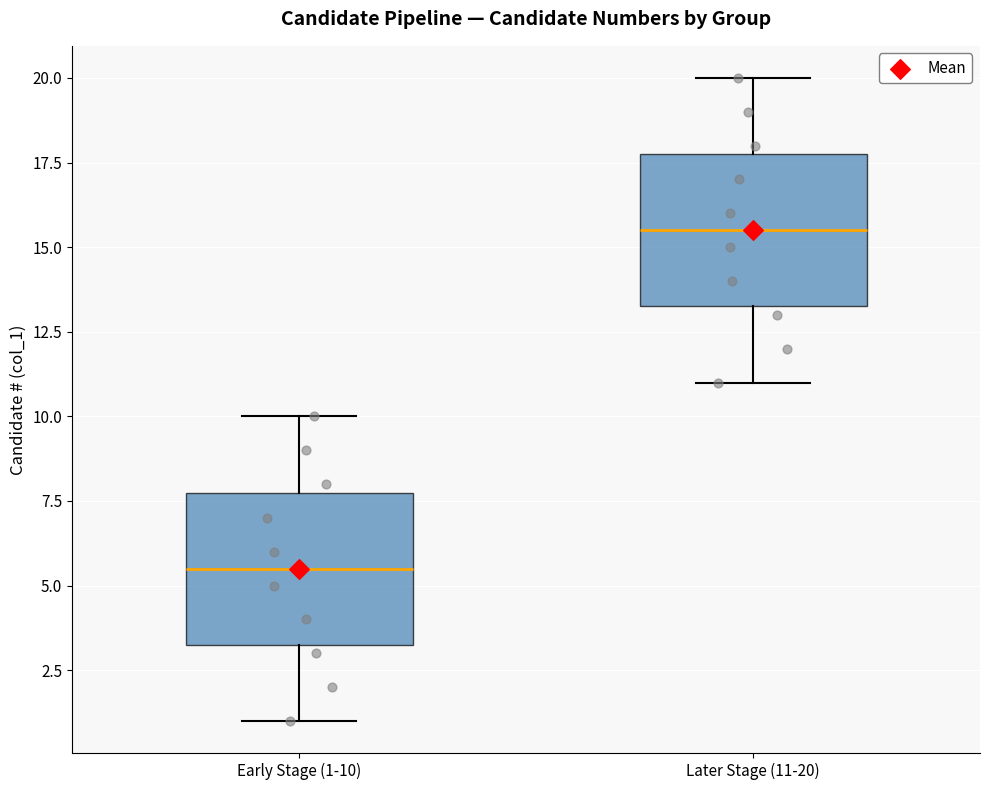

Reading left to right, read every box against the y-axis: the position of its median line, the range the box covers, and the ends of its whiskers. The values are not printed on the chart, so give them approximately, as read against the axis.

Early Stage (1-10): median 5.5, box 3.5 to 8.0, whiskers 1.0 to 10.0
Later Stage (11-20): median 15.5, box 13.5 to 18.0, whiskers 11.0 to 20.0